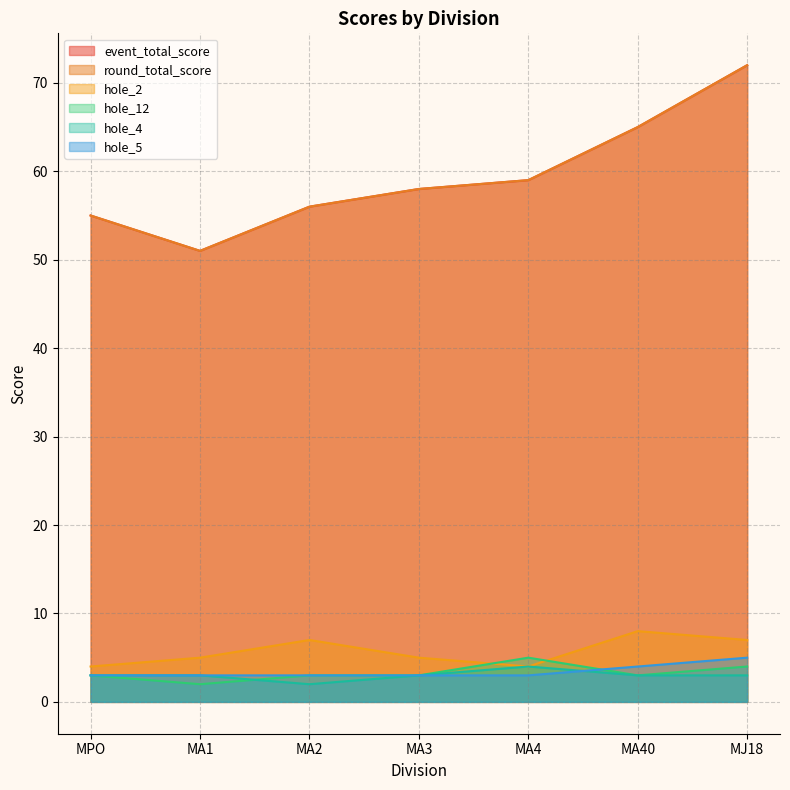

What is the spread (max minus min) of values at MA4?

56